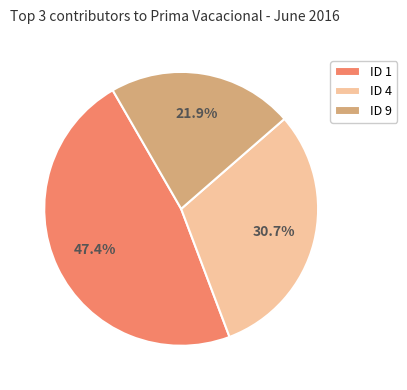

Rank the categories by value from highest to lowest.

ID 1, ID 4, ID 9